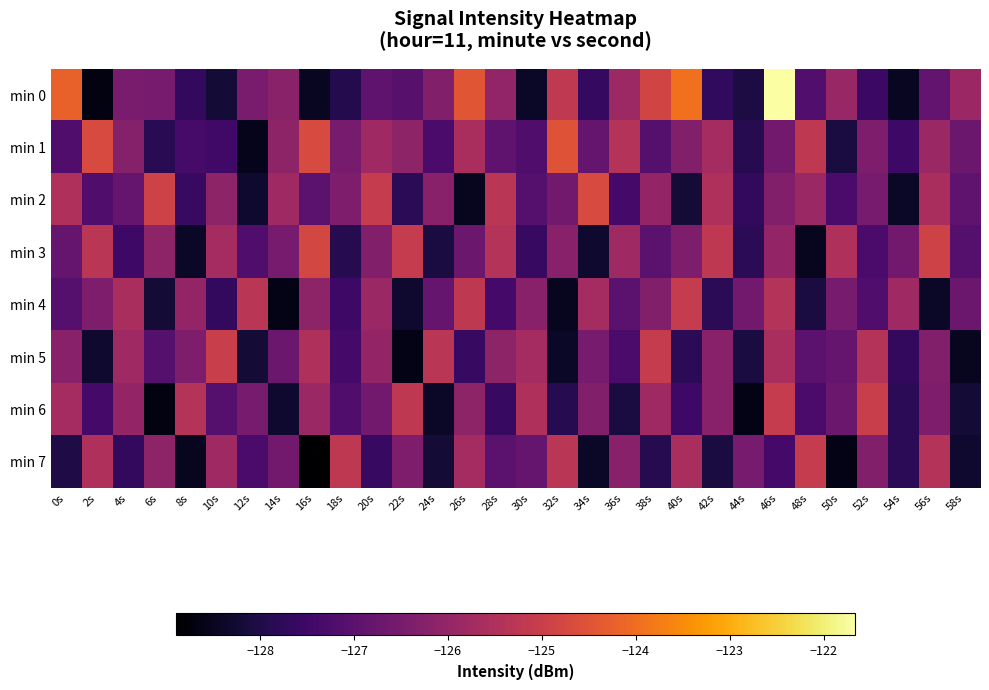

What is the total value across all series at 48s?

-1014.2